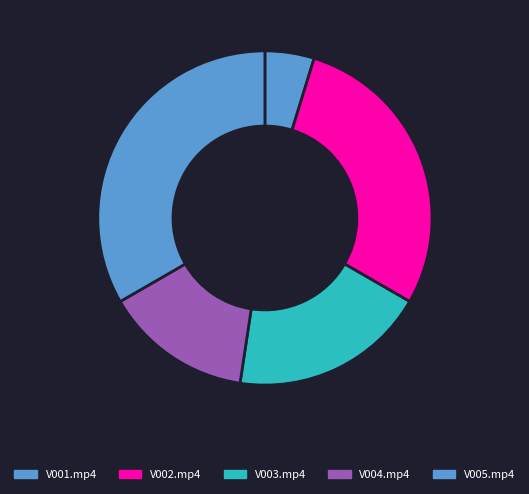

How many slices are in this pie chart?

5